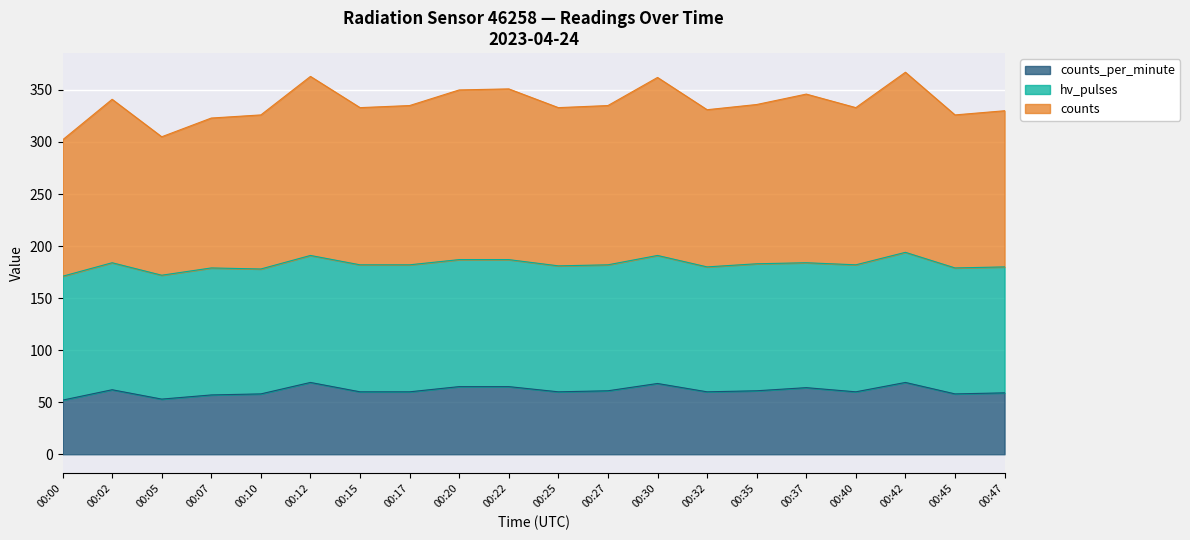

What is the total value across all series at 00:20?

350